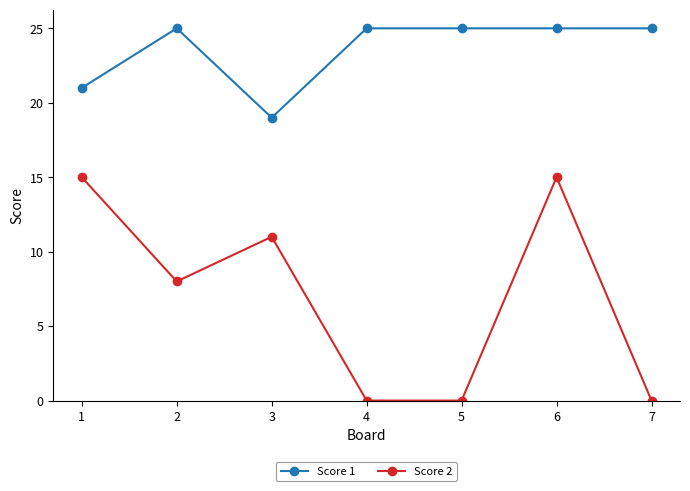

What is the difference between the highest and lowest values at 2?

17